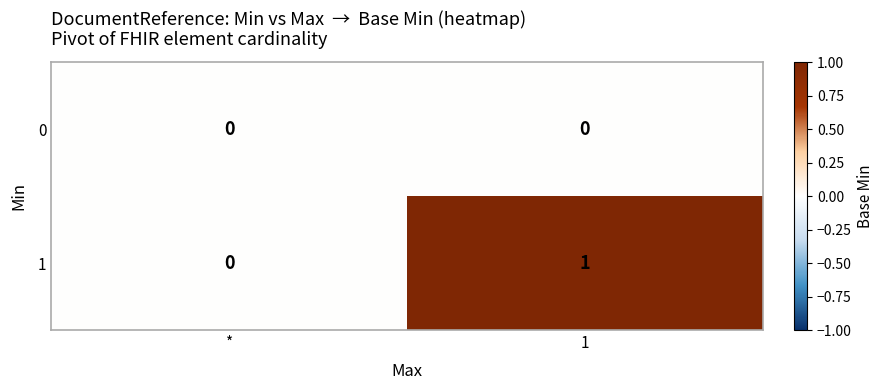

True or false: 1 has a value of 0 at 1.

False